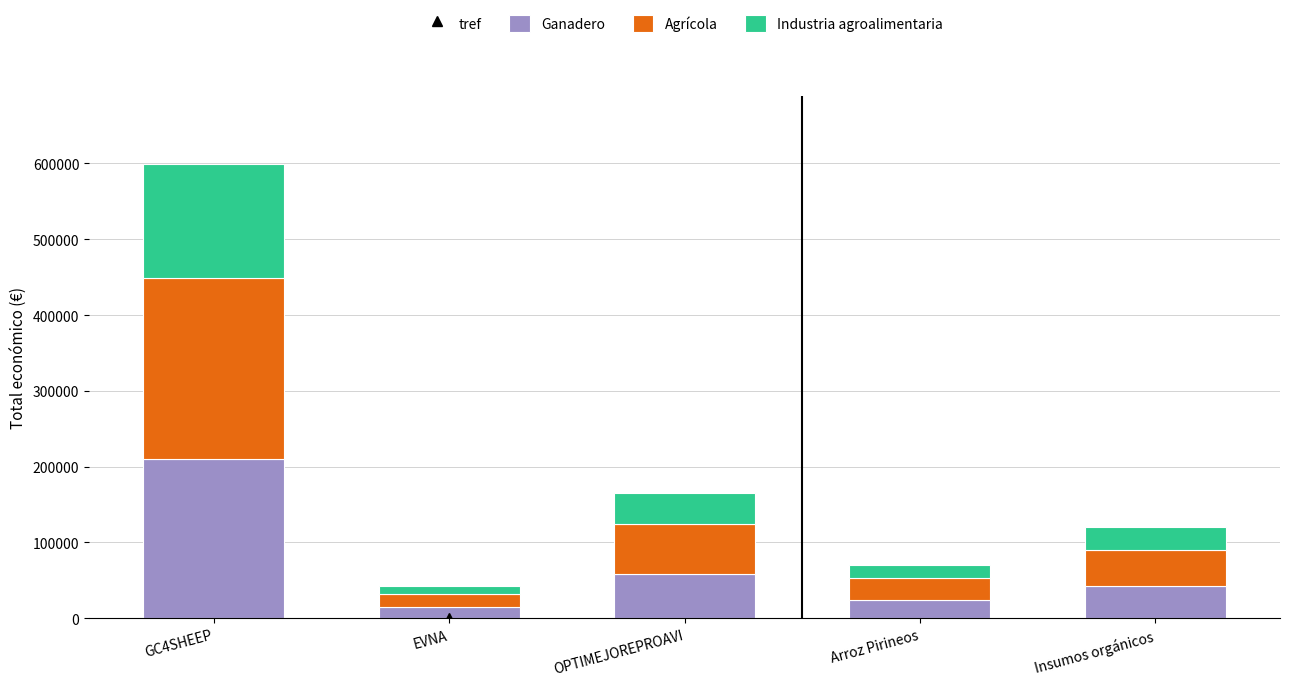

What is the total value across all series at Arroz Pirineos?

70000